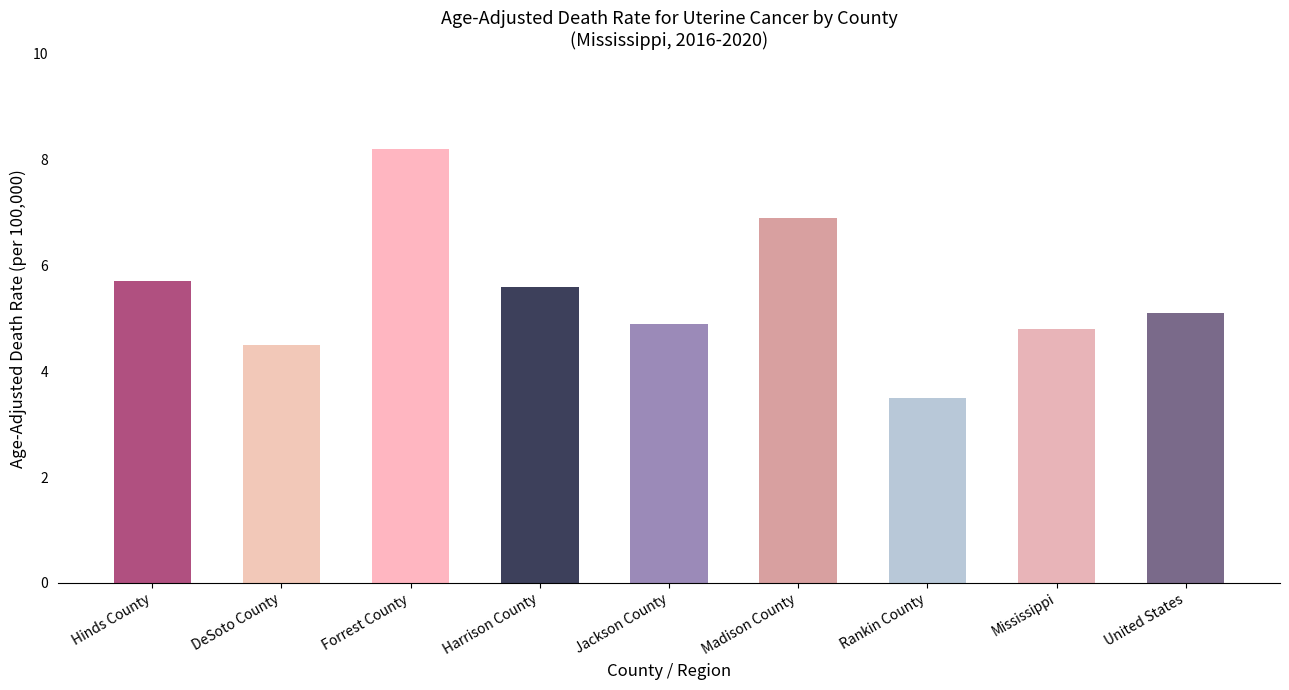

Approximately how many times larger is the value at Forrest County compared to Harrison County?

1.5